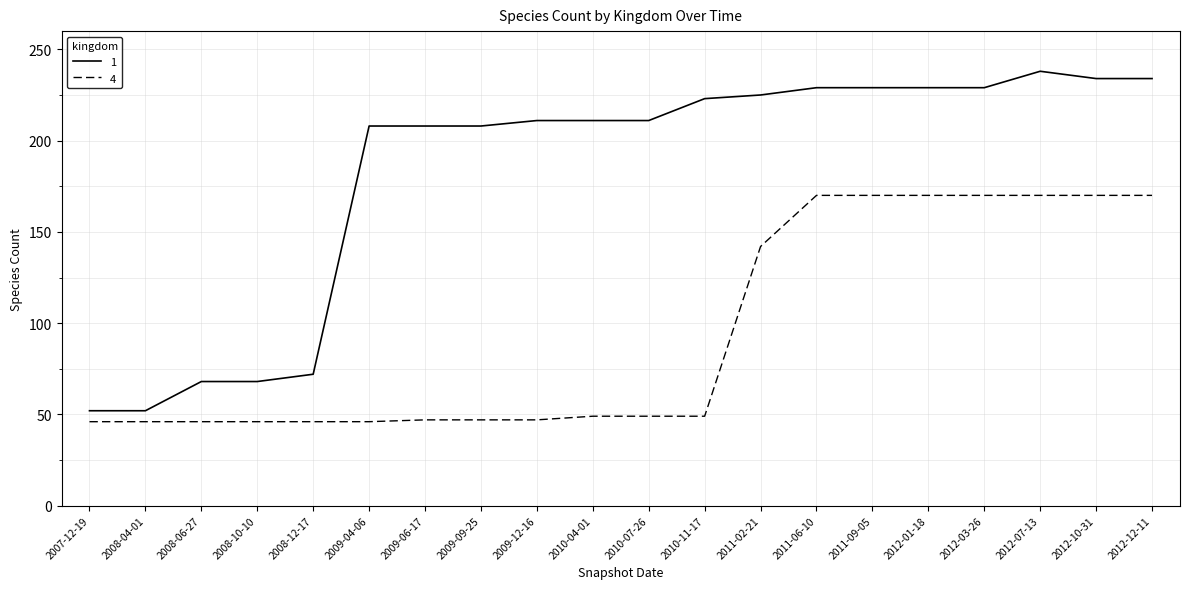

How many values in the 4 series are below 49?

9